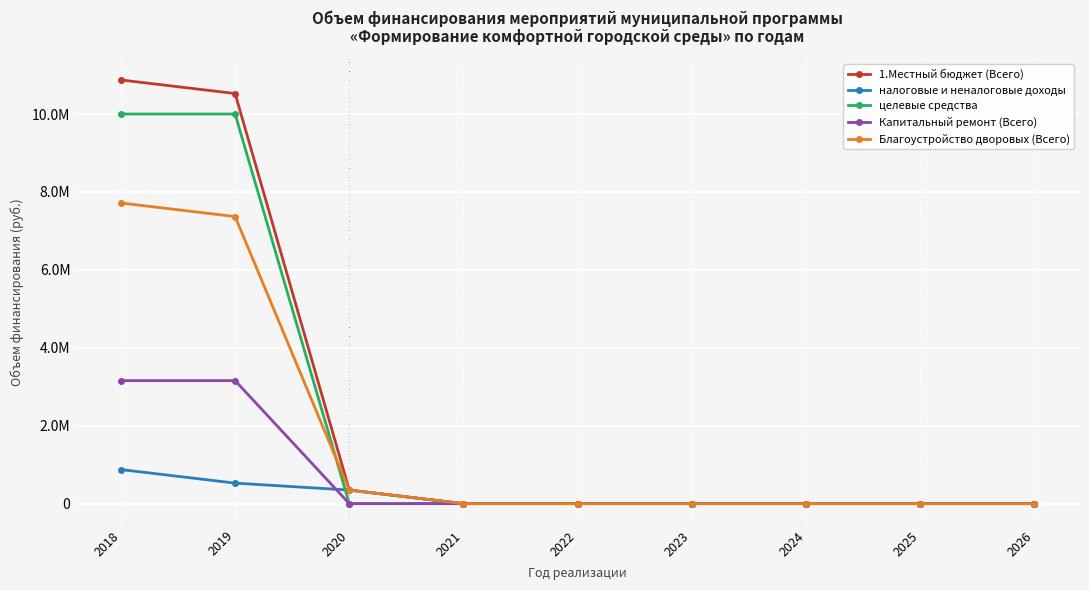

What are all the series names shown in the legend?

1.Местный бюджет (Всего), налоговые и неналоговые доходы, целевые средства, Капитальный ремонт (Всего), Благоустройство дворовых (Всего)